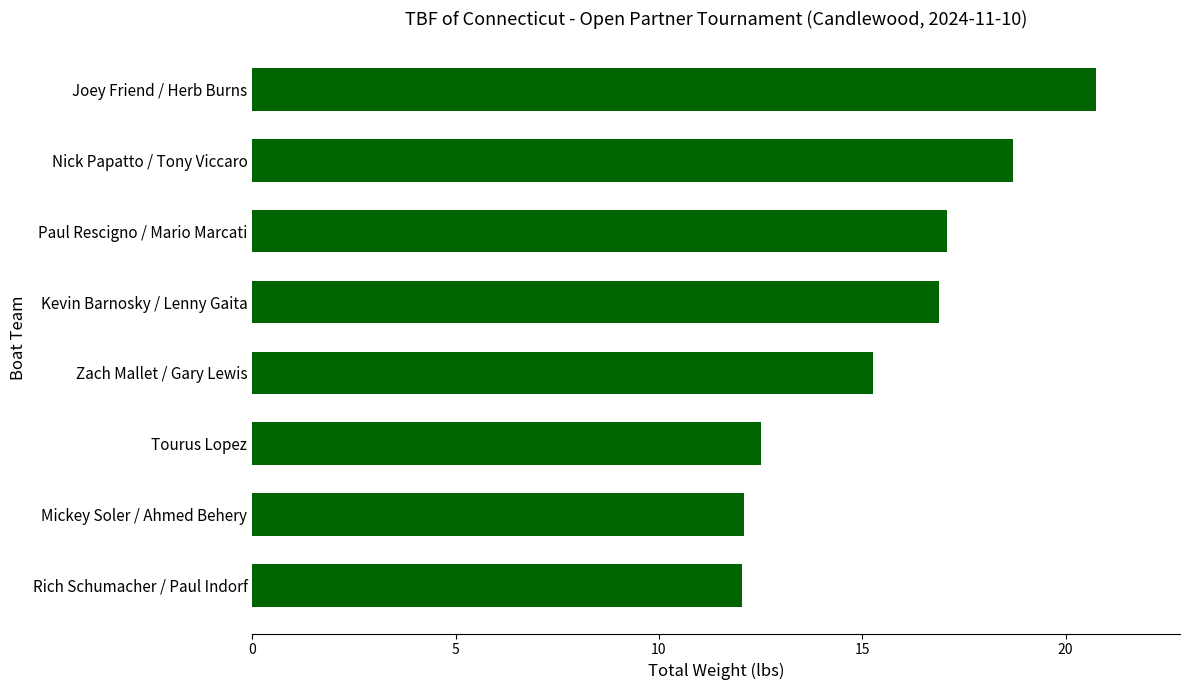

Are the bars grouped side by side (vs. stacked)?

No